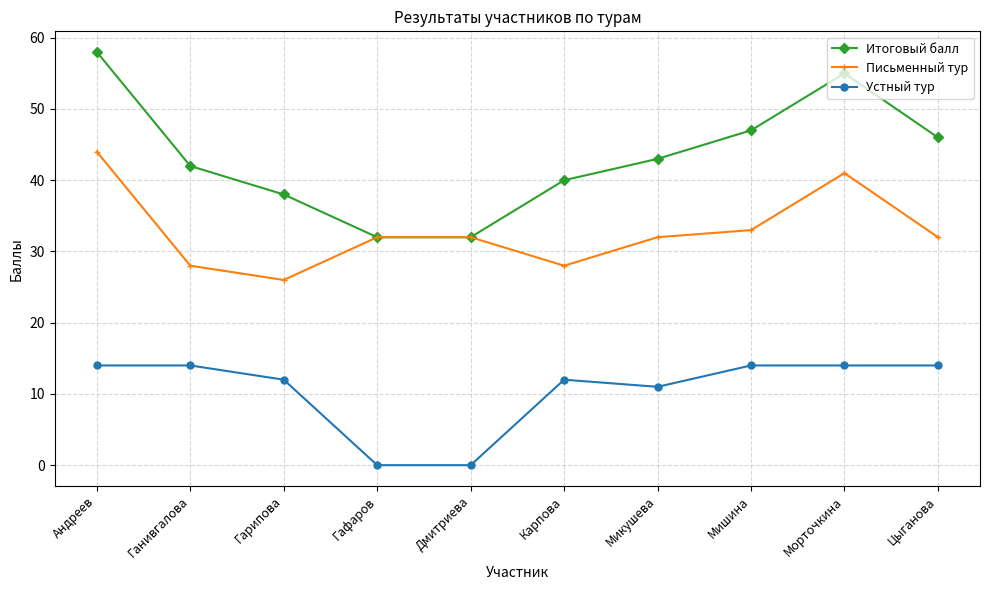

What value does the Письменный тур series have at Ганивгалова?

28